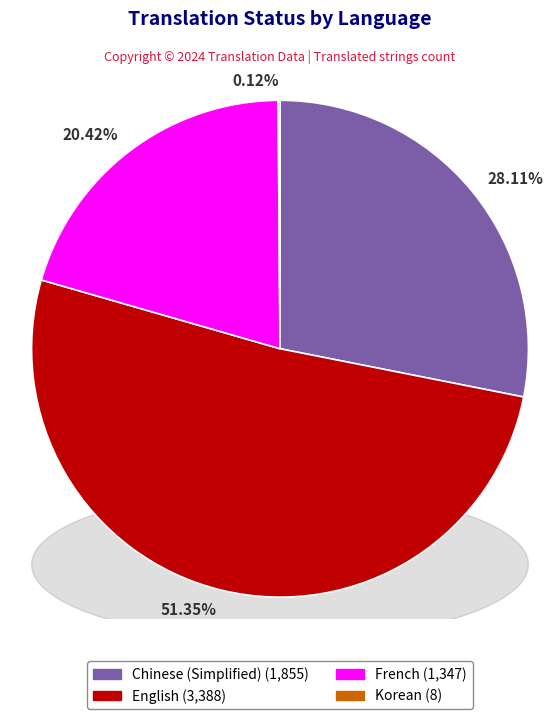

Which category accounts for the majority?

English